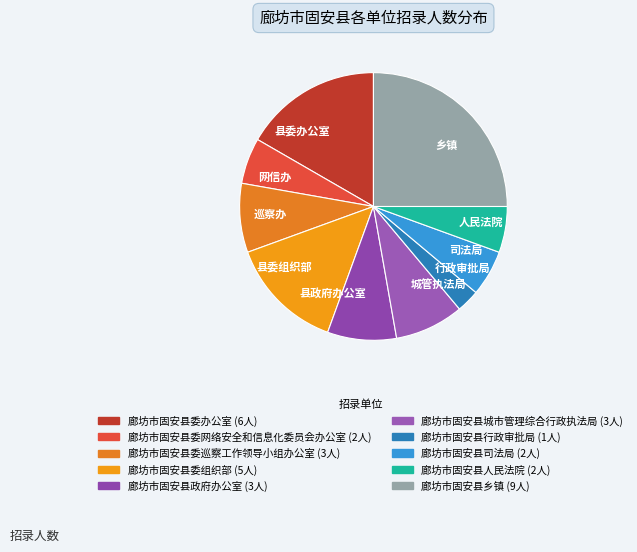

Is 行政审批局 the majority of the pie?

No